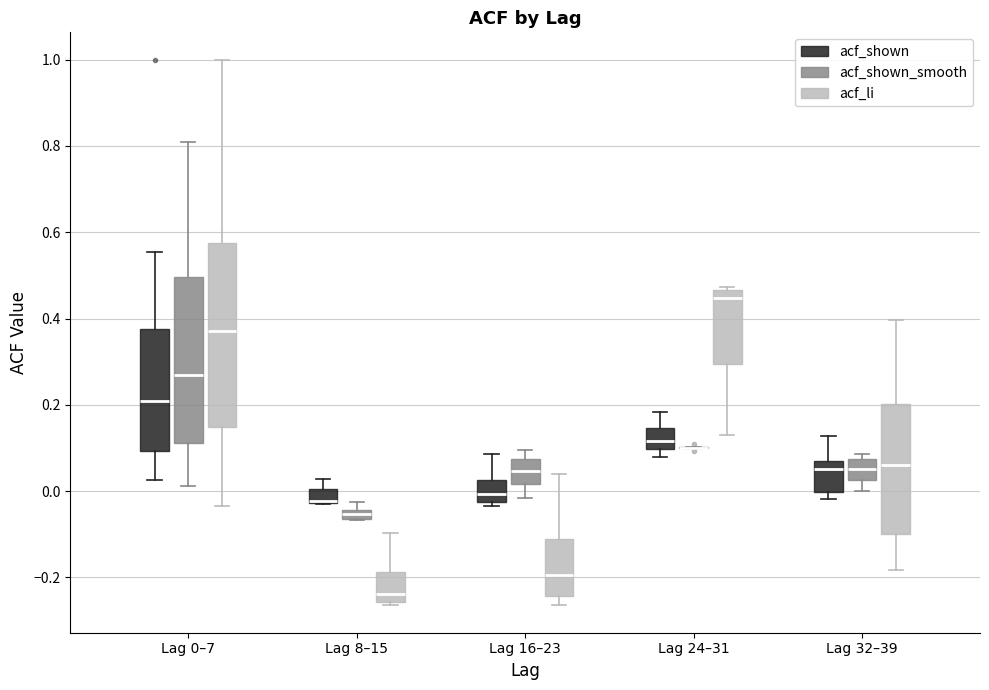

Which box is the tallest, from its lower edge to its upper edge?

Lag 0–7 (acf_li)